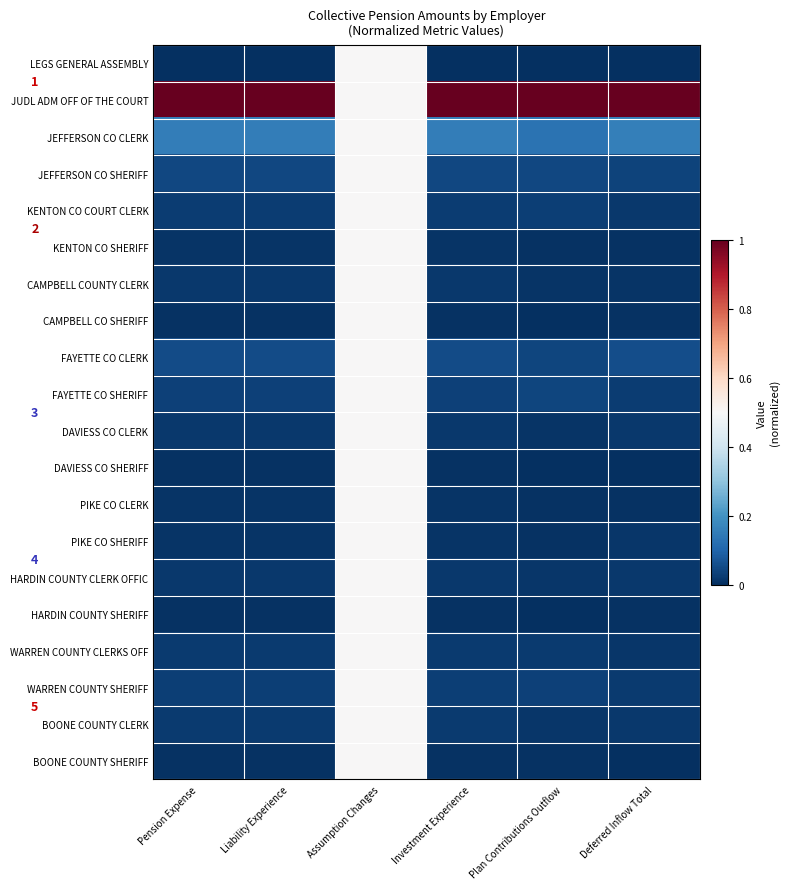

Which label corresponds to the largest value in the chart?

Pension Expense